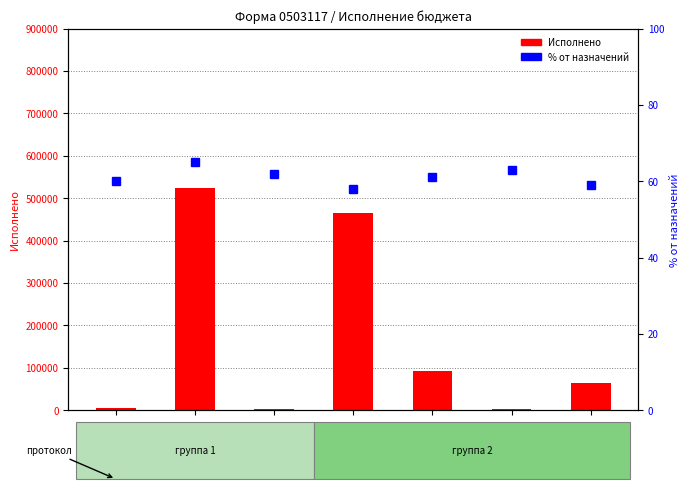

Which category has the lowest value in the Исполнено series?

10410